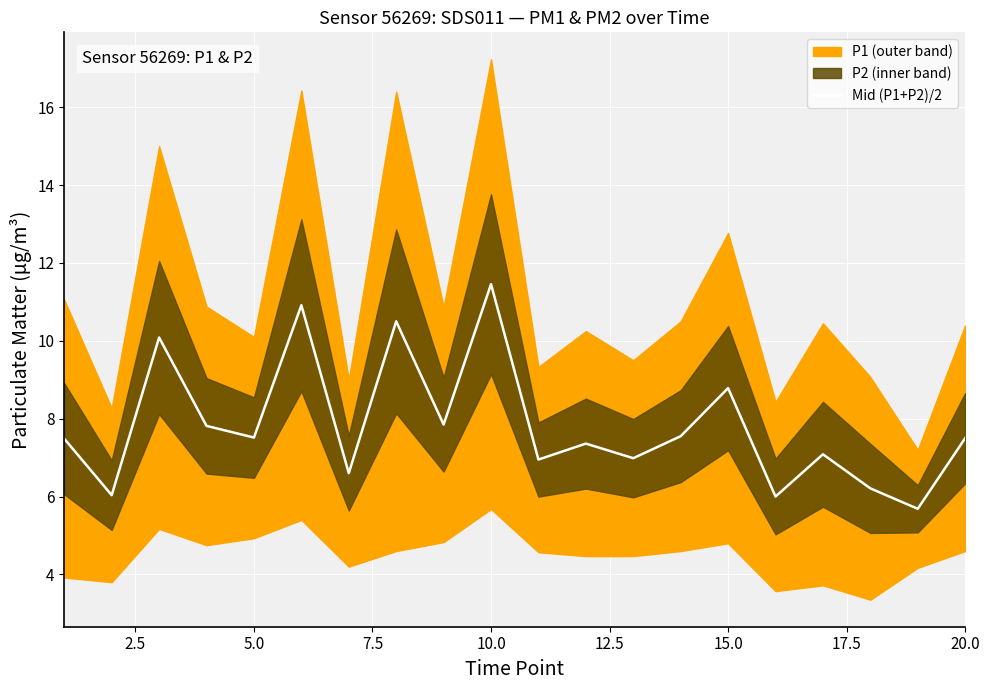

Is it true that Mid (P1+P2)/2 equals 7.5 at 20.0?

True